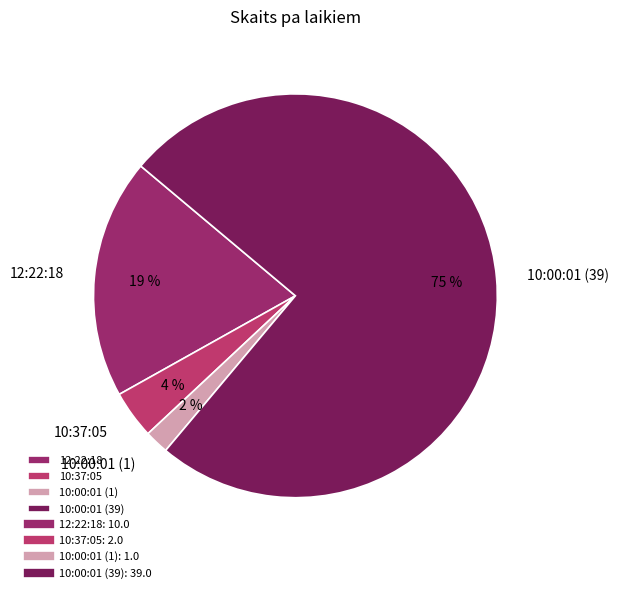

Rank the categories by value from lowest to highest.

10:00:01 (1), 10:37:05, 12:22:18, 10:00:01 (39)